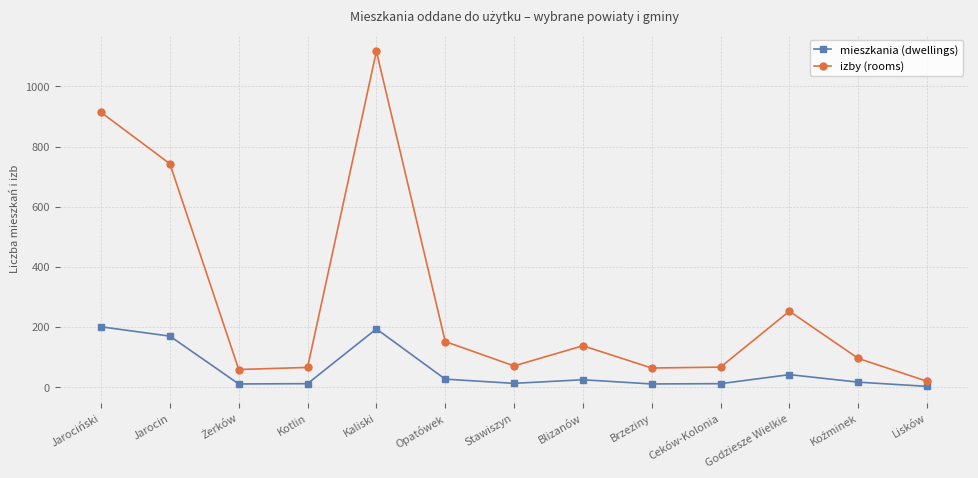

In mieszkania (dwellings), how many points are lower than both neighbors (excluding endpoints)?

3